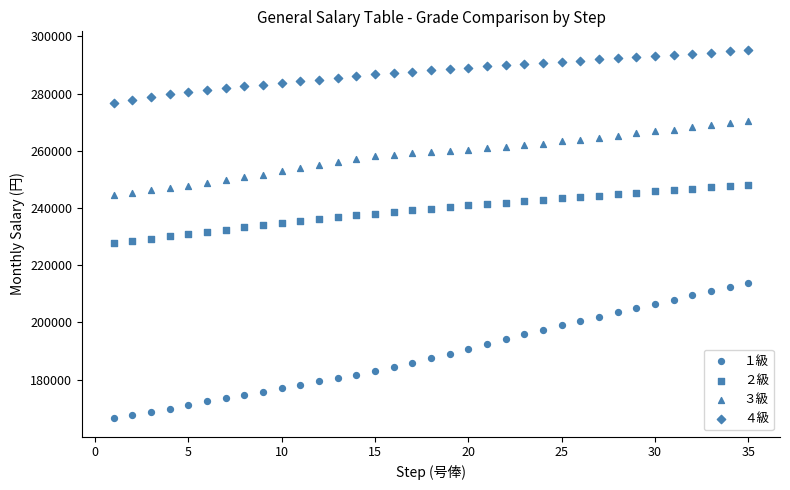

How many data points are displayed?

140